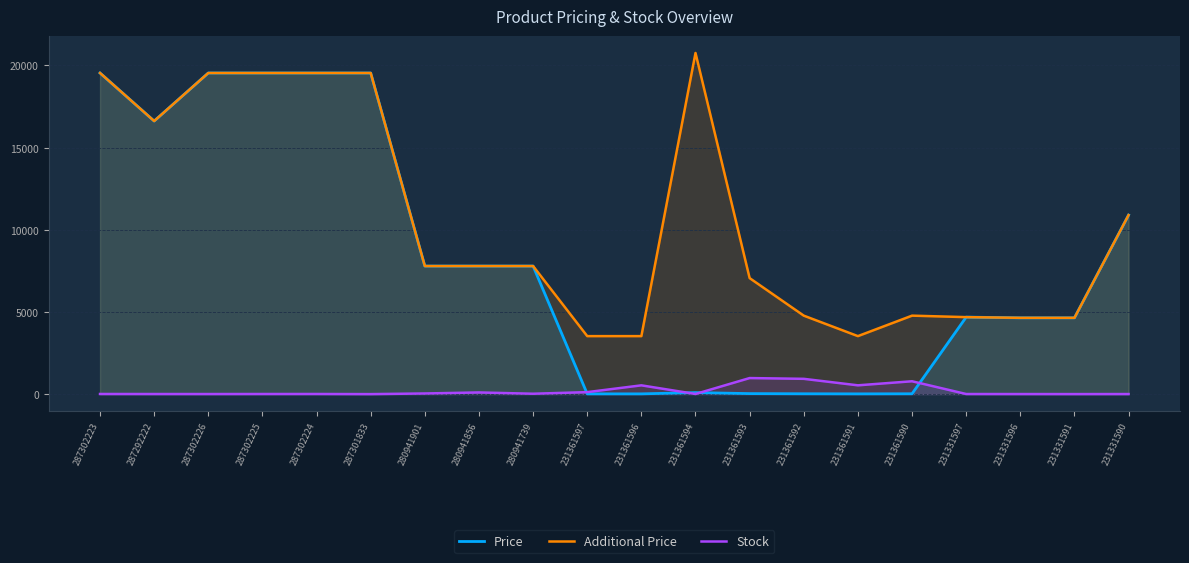

What is the spread (max minus min) of values at 280941739?

7769.9